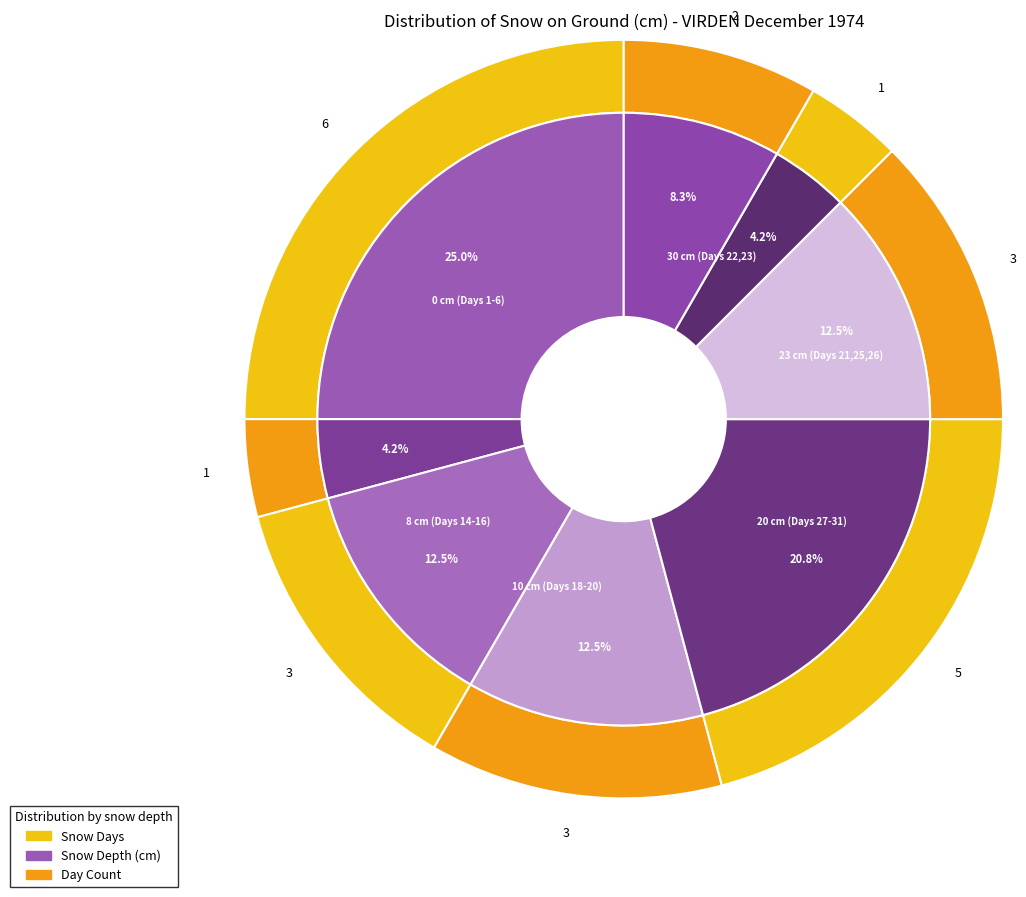

Do 23 cm (Days 21,25,26) and 28 cm (Day 24) together represent more than half of the pie?

No